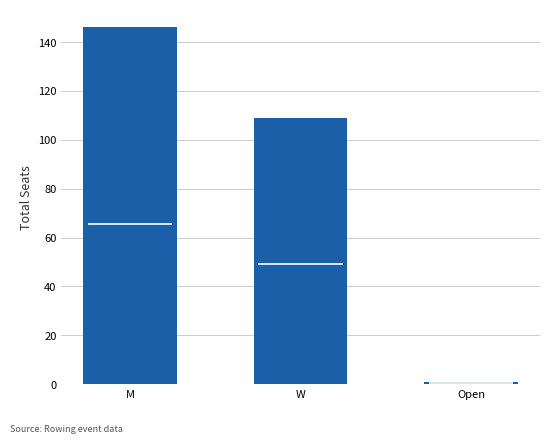

List the labels in order of value, smallest first.

Open, W, M